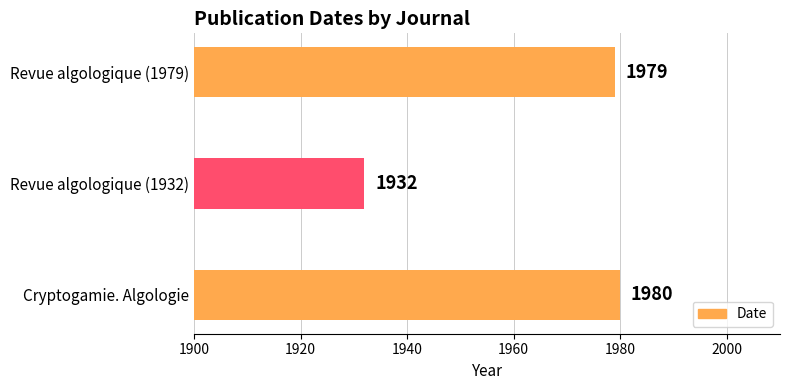

What is the change in value from Revue algologique (1932) to Revue algologique (1979)?

+47